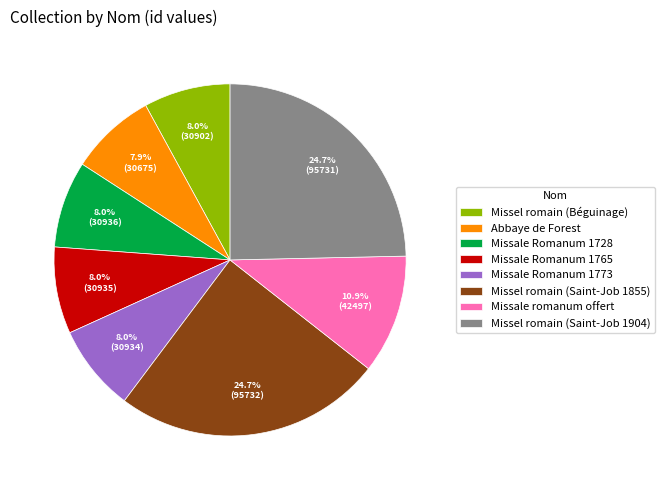

True or false: Missel romain (Béguinage) accounts for 8% of the total.

True